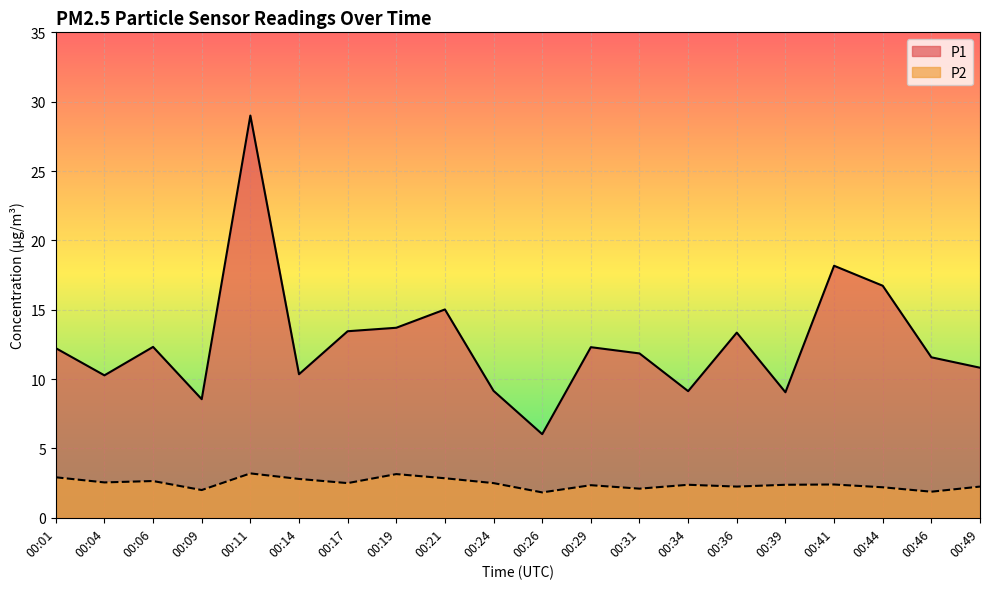

Where is the first local minimum for P2?

00:04